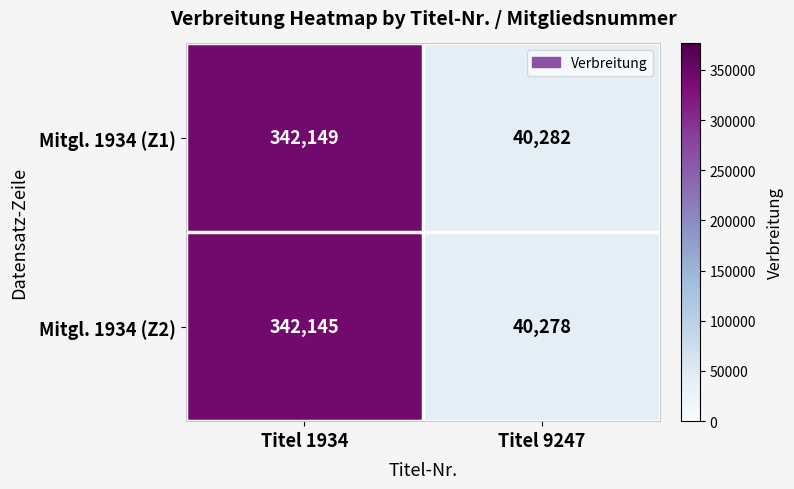

Reading right to left, list all the values displayed in this chart.

Mitgl. 1934 (Z1): Titel 9247=40282	Titel 1934=342149
Mitgl. 1934 (Z2): Titel 9247=40278	Titel 1934=342145